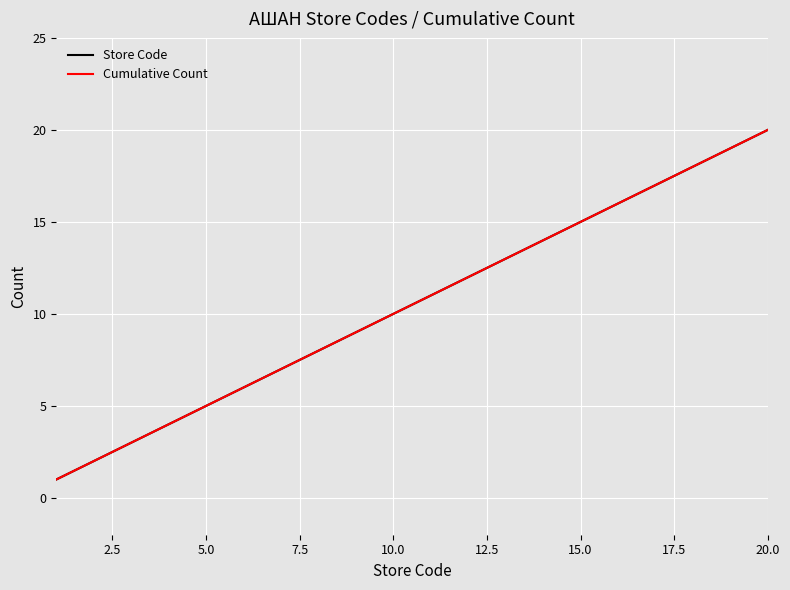

True or false: Cumulative Count has more than 1 interior local peaks.

False